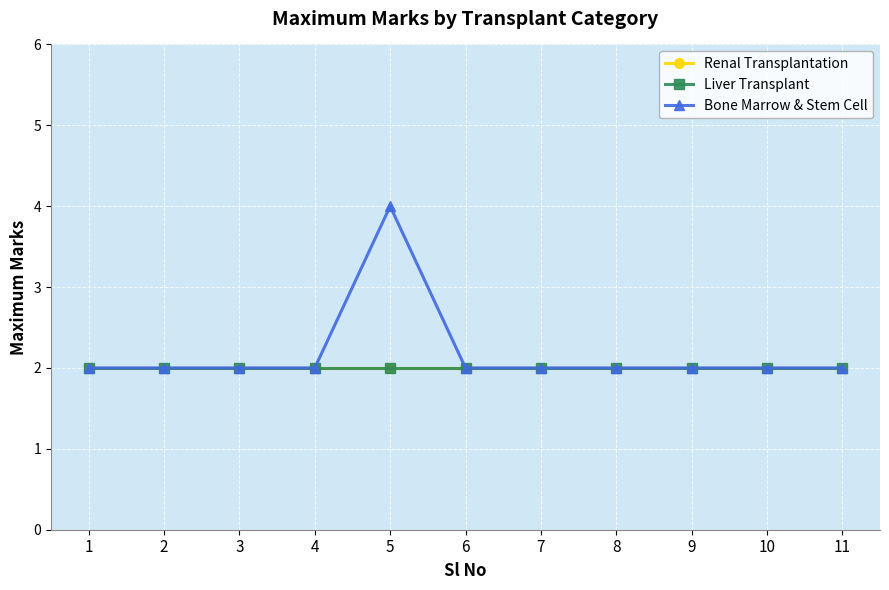

What are all the series names shown in the legend?

Renal Transplantation, Liver Transplant, Bone Marrow & Stem Cell